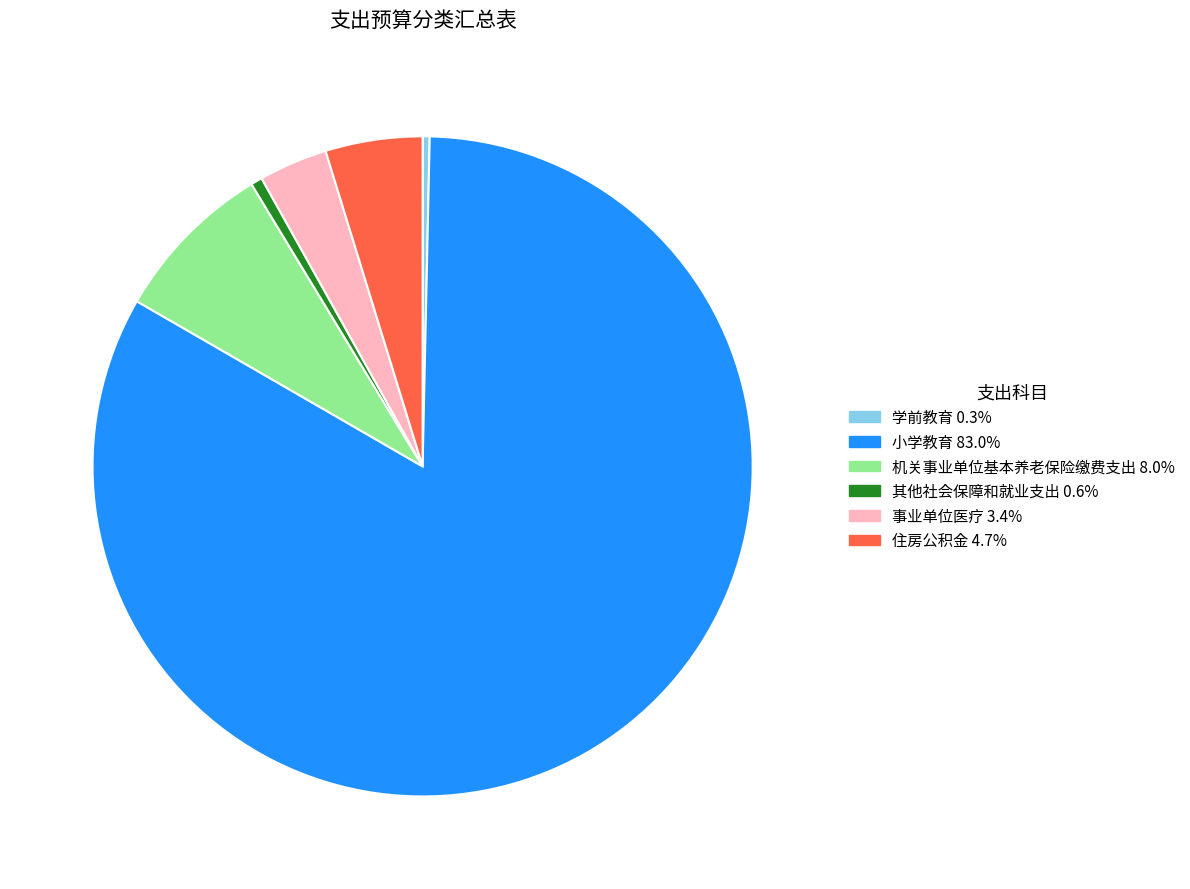

Between 其他社会保障和就业支出 and 事业单位医疗, which is larger?

事业单位医疗